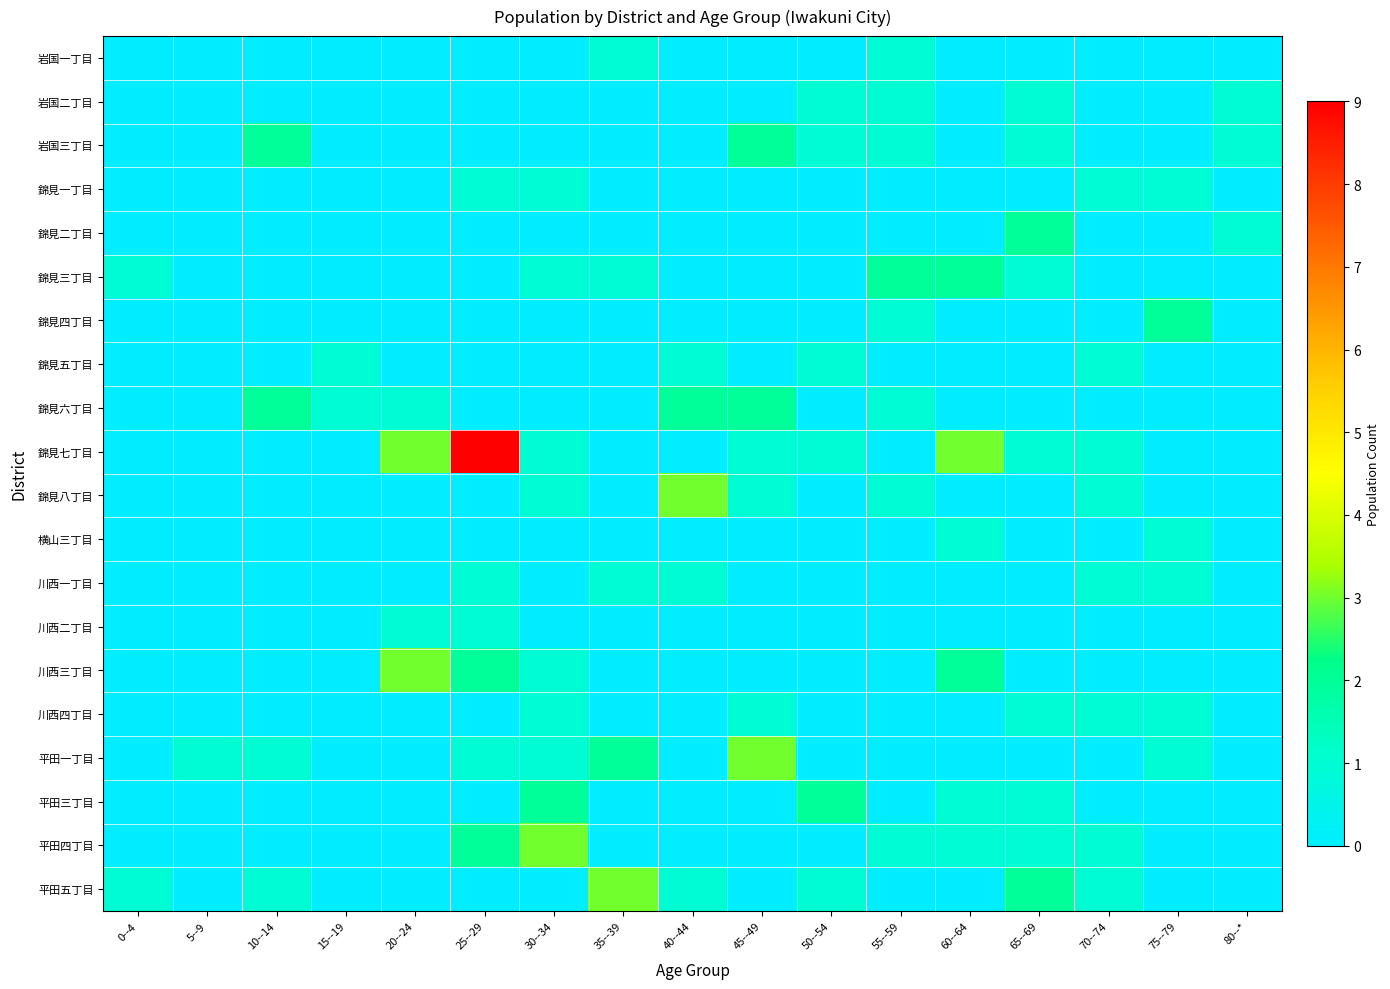

What is the spread (max minus min) of values at 75--79?

2